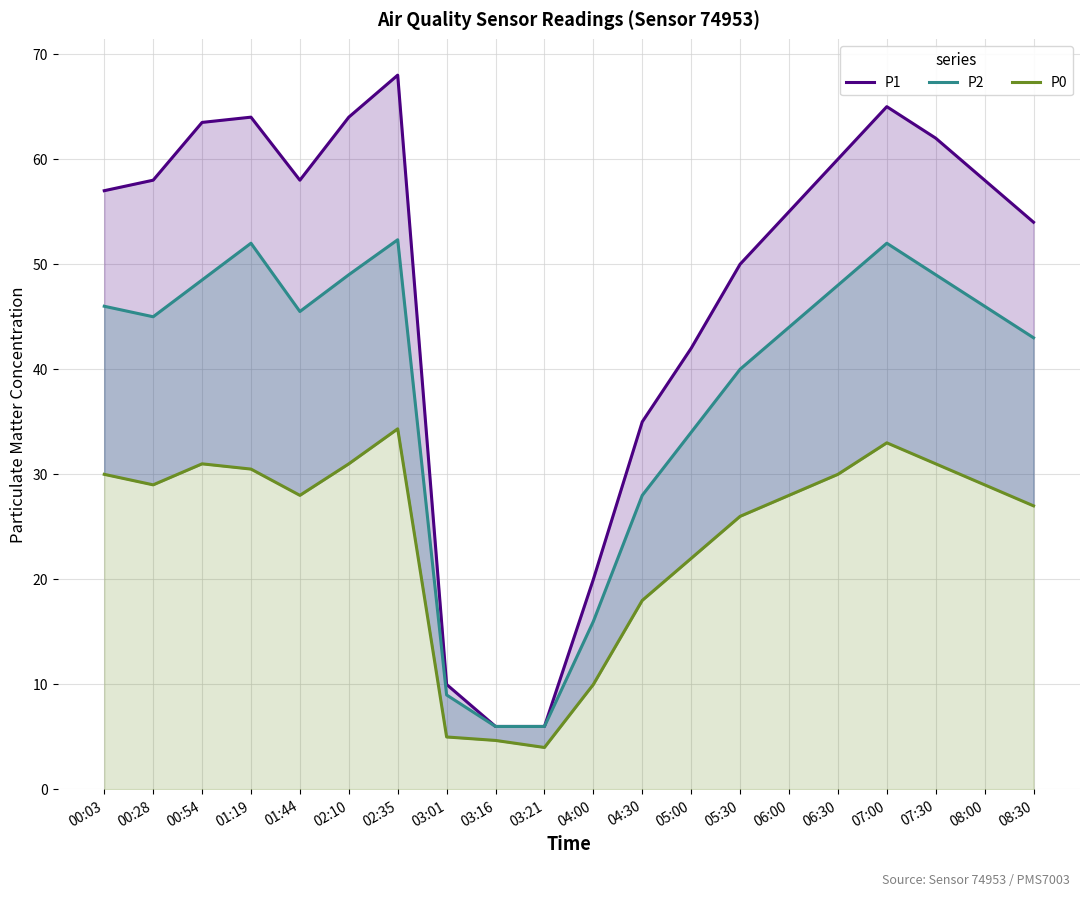

How many lines are shown in the chart?

3